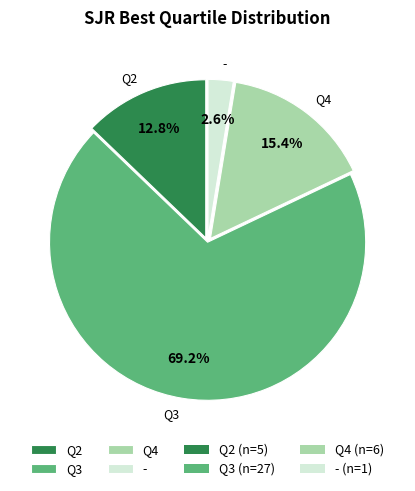

Combined, do Q3 and Q2 account for over 50%?

Yes